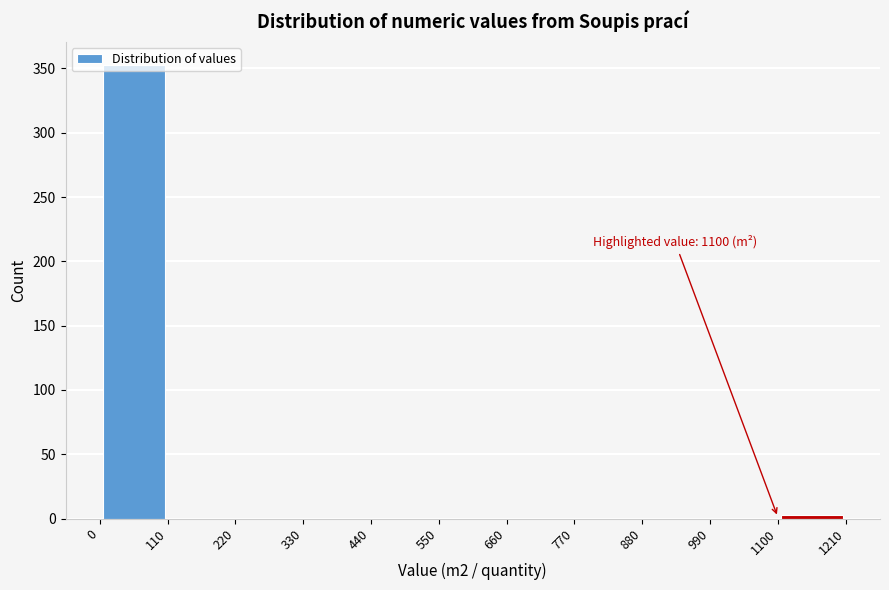

Which range on the x-axis has the tallest bar?

0 to 110